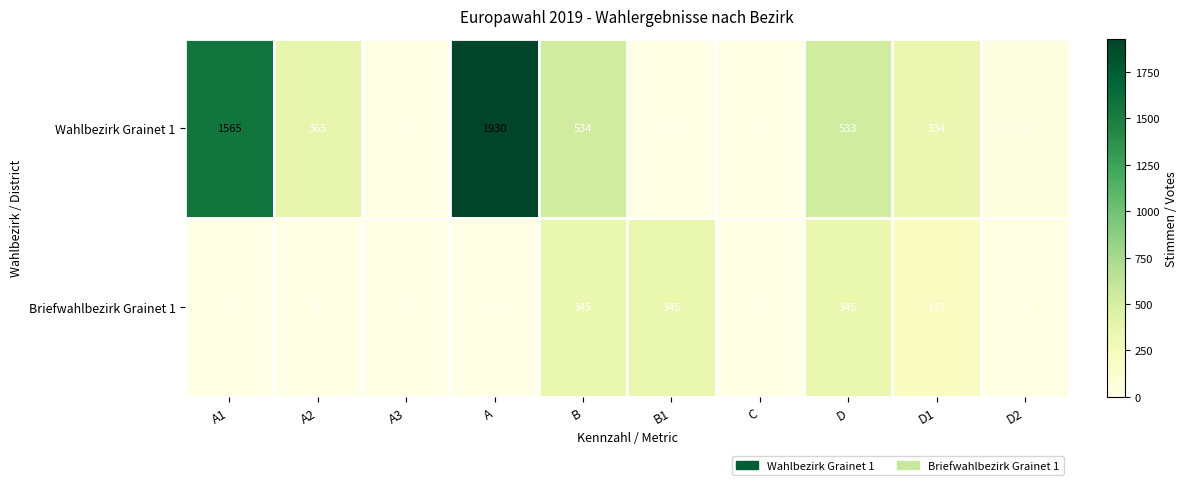

At which category is the sum across all series the highest?

A